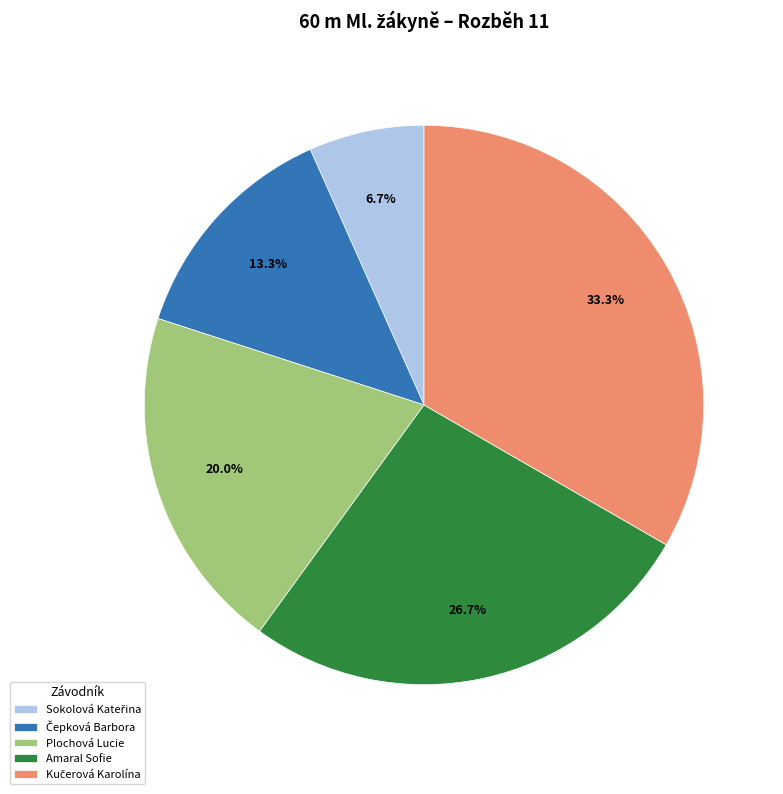

What percentage is NOT represented by Plochová Lucie?

80.0%